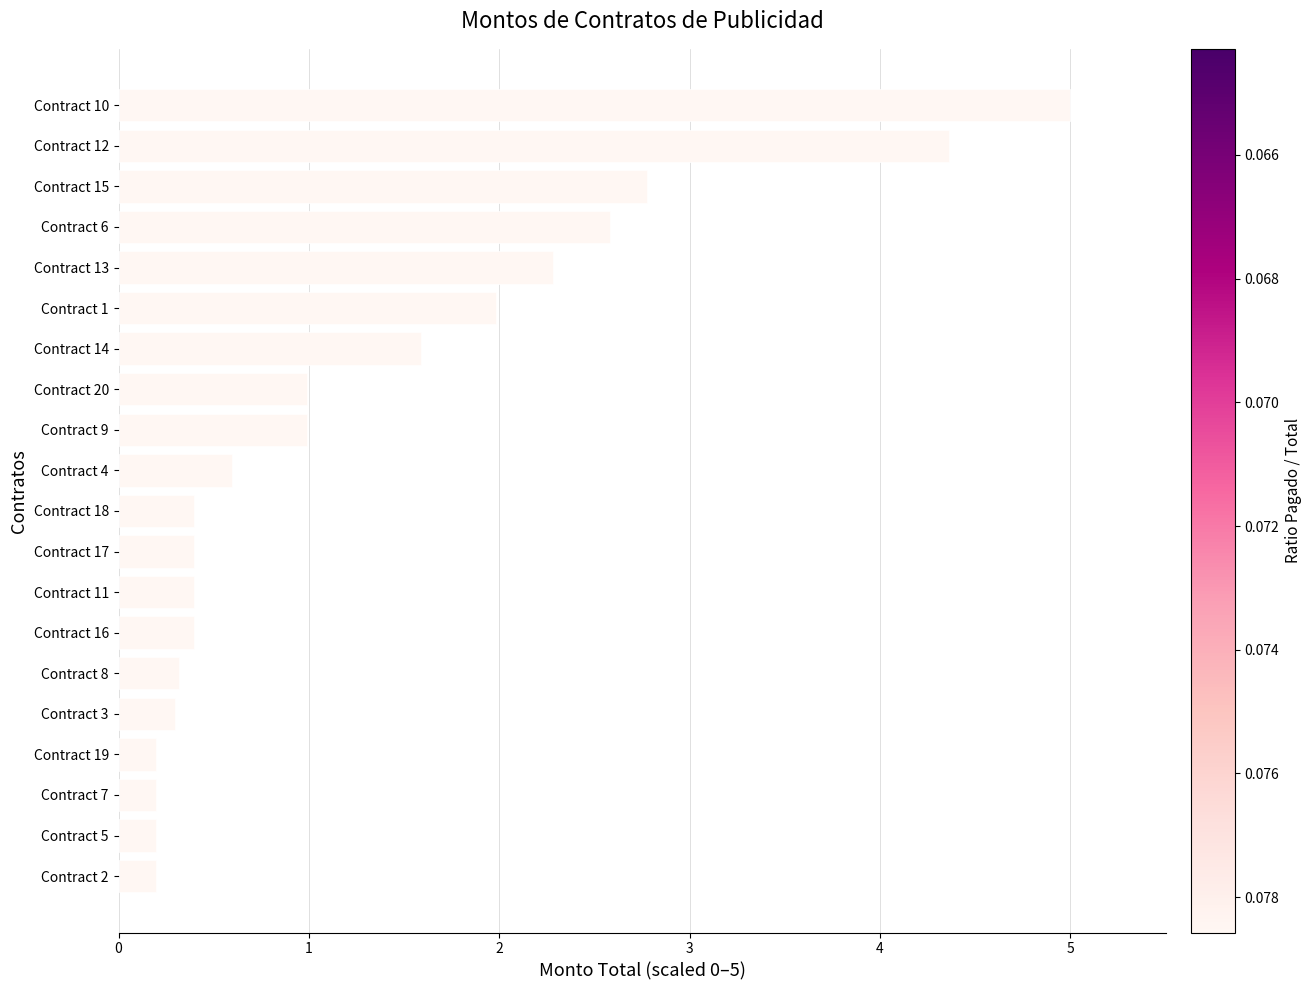

Is it true that the value at Contract 4 is 0.9?

False